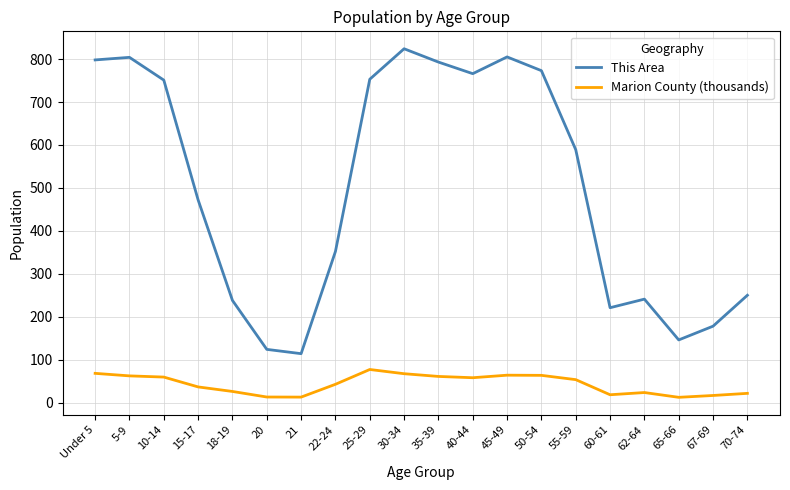

At which label does This Area first exceed 589?

Under 5